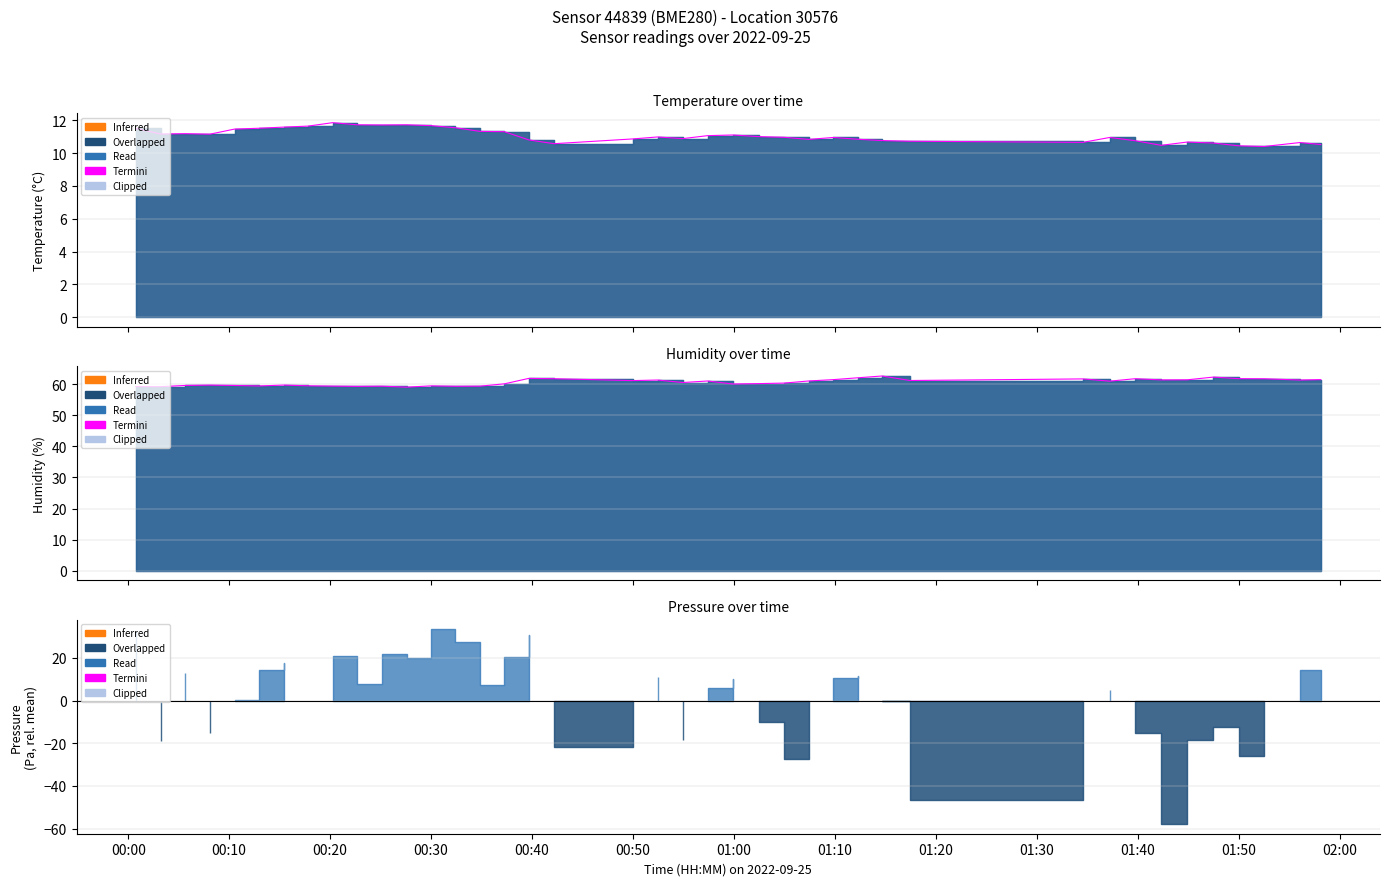

At which category does the data reach its first local valley?

00:10